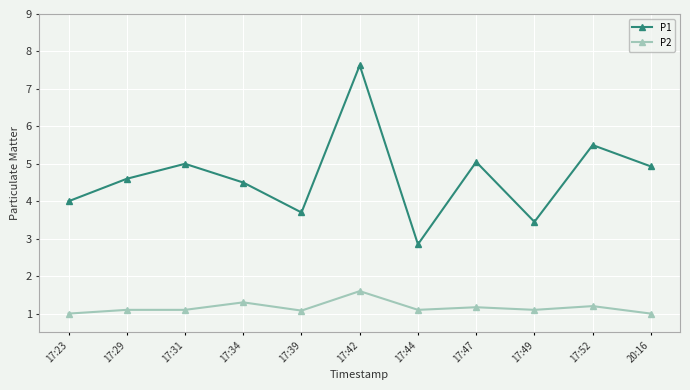

Which category has the highest value in the P2 series?

17:42